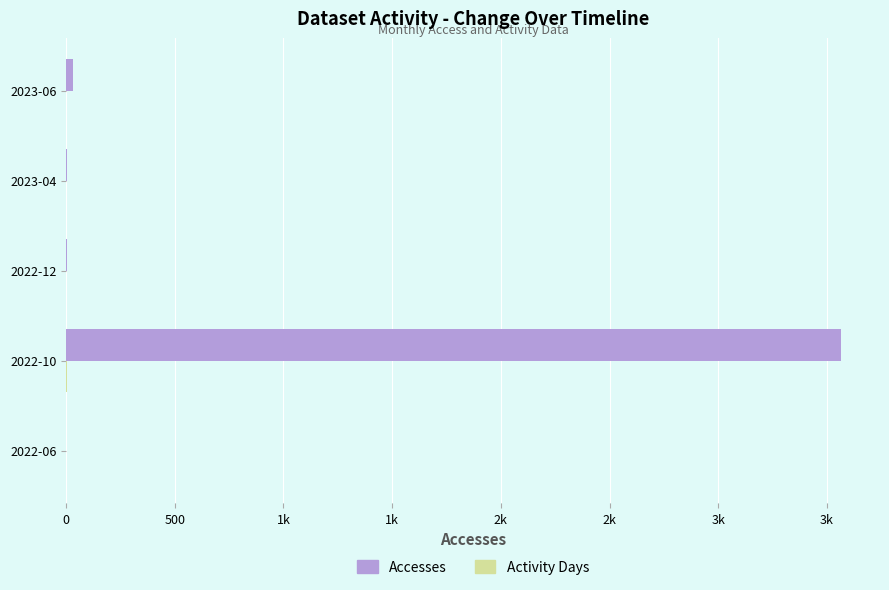

How many distinct data groups are displayed?

2